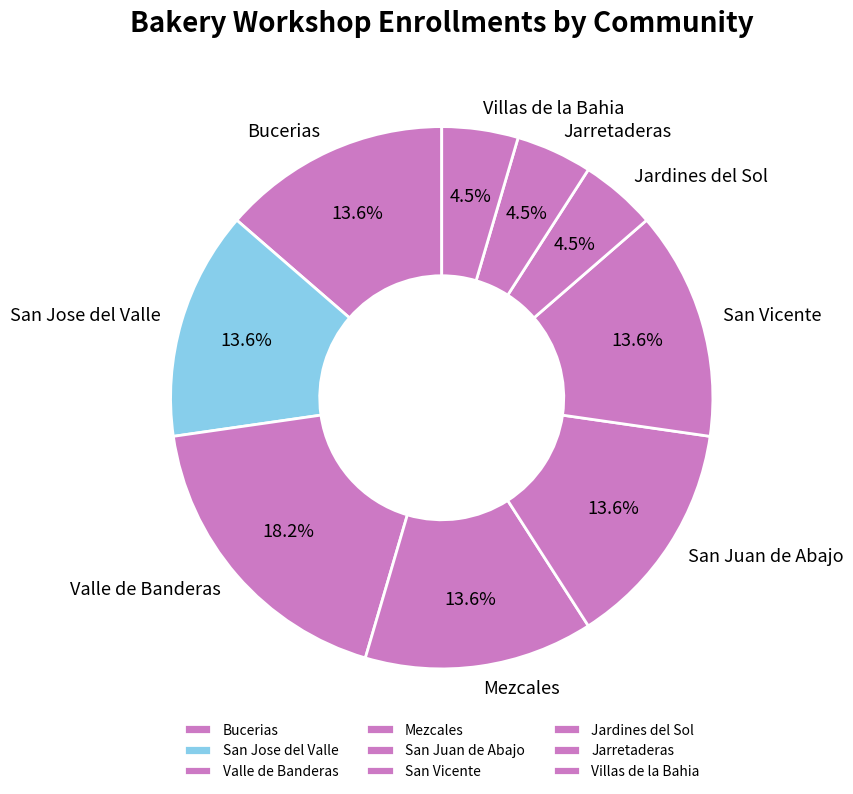

Between Jarretaderas and San Juan de Abajo, which is larger?

San Juan de Abajo